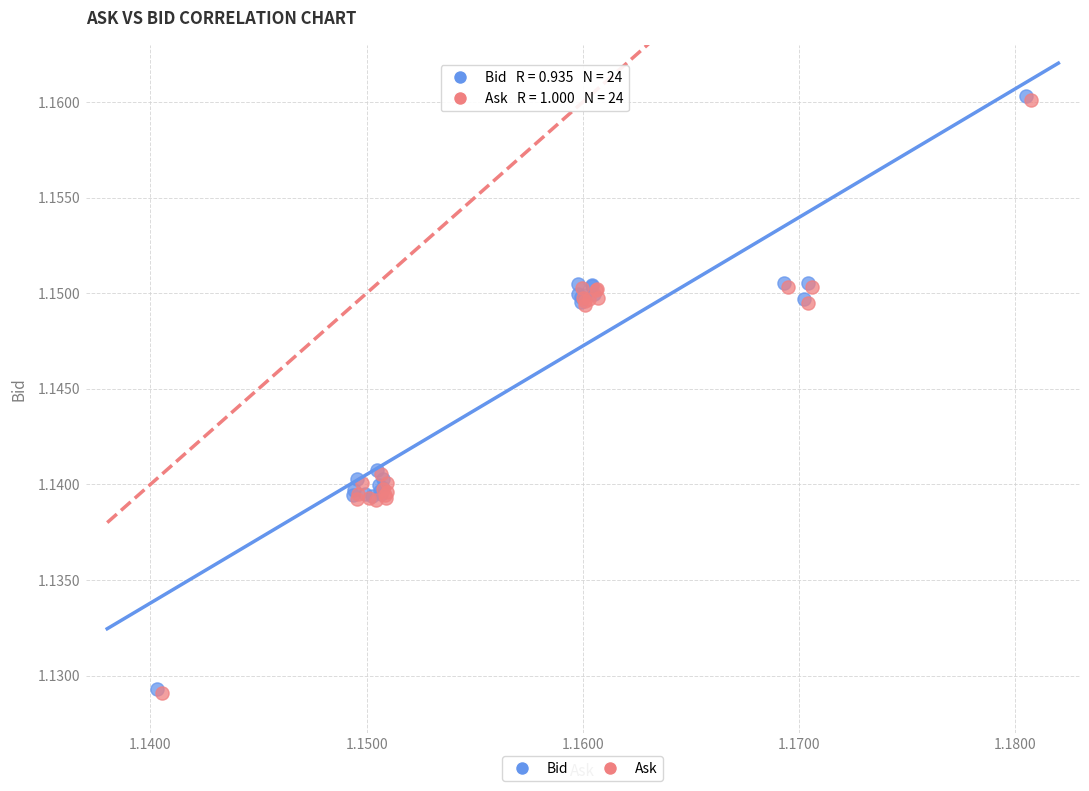

What are all the series names shown in the legend?

Bid, Ask